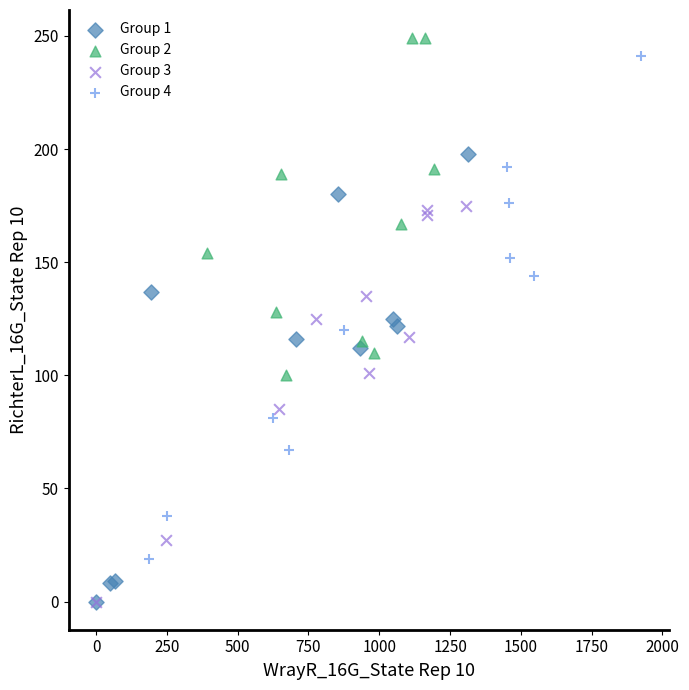

Which series has the widest spread of Y values?

Group 4